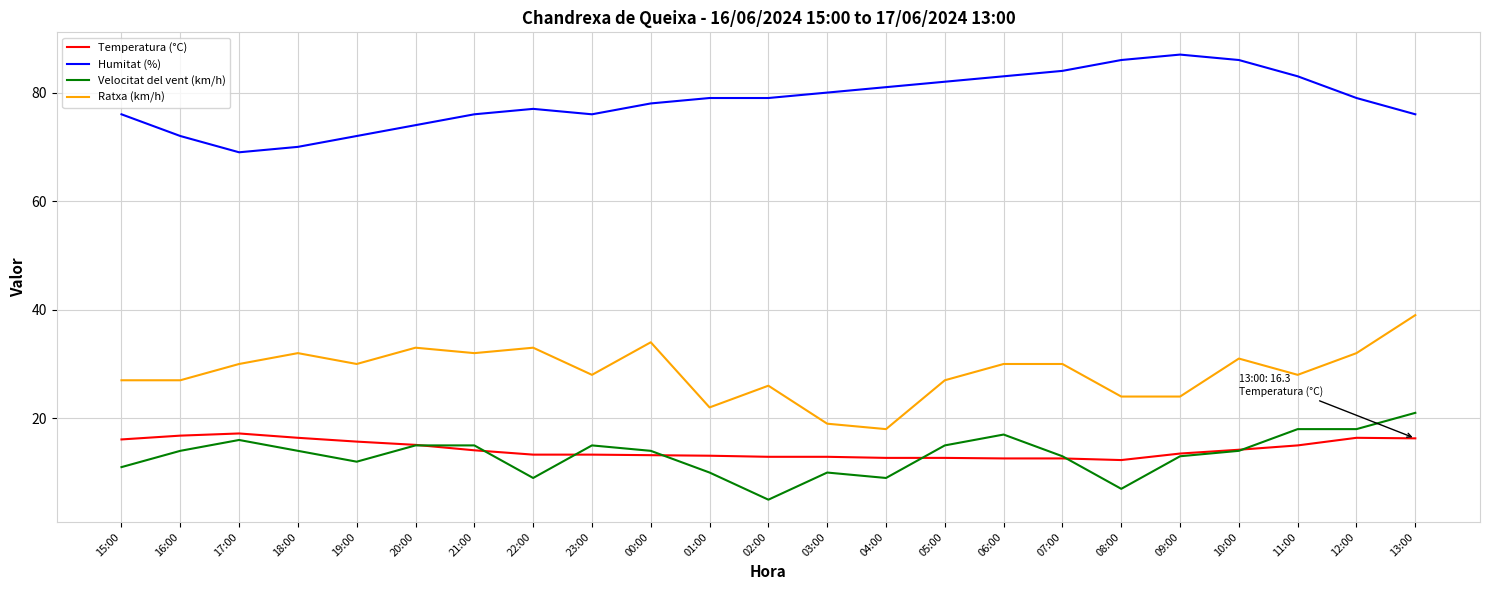

At 22:00, list the series in order from smallest to largest.

Velocitat del vent (km/h), Temperatura (°C), Ratxa (km/h), Humitat (%)